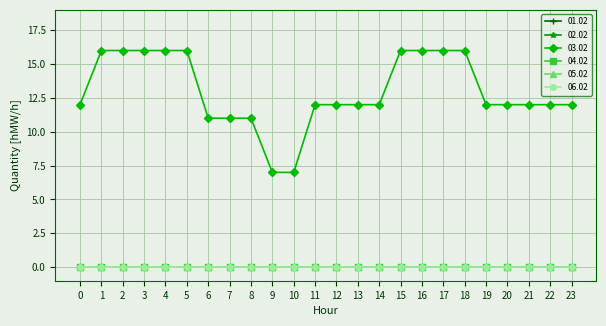

Does the chart have visible grid lines?

Yes